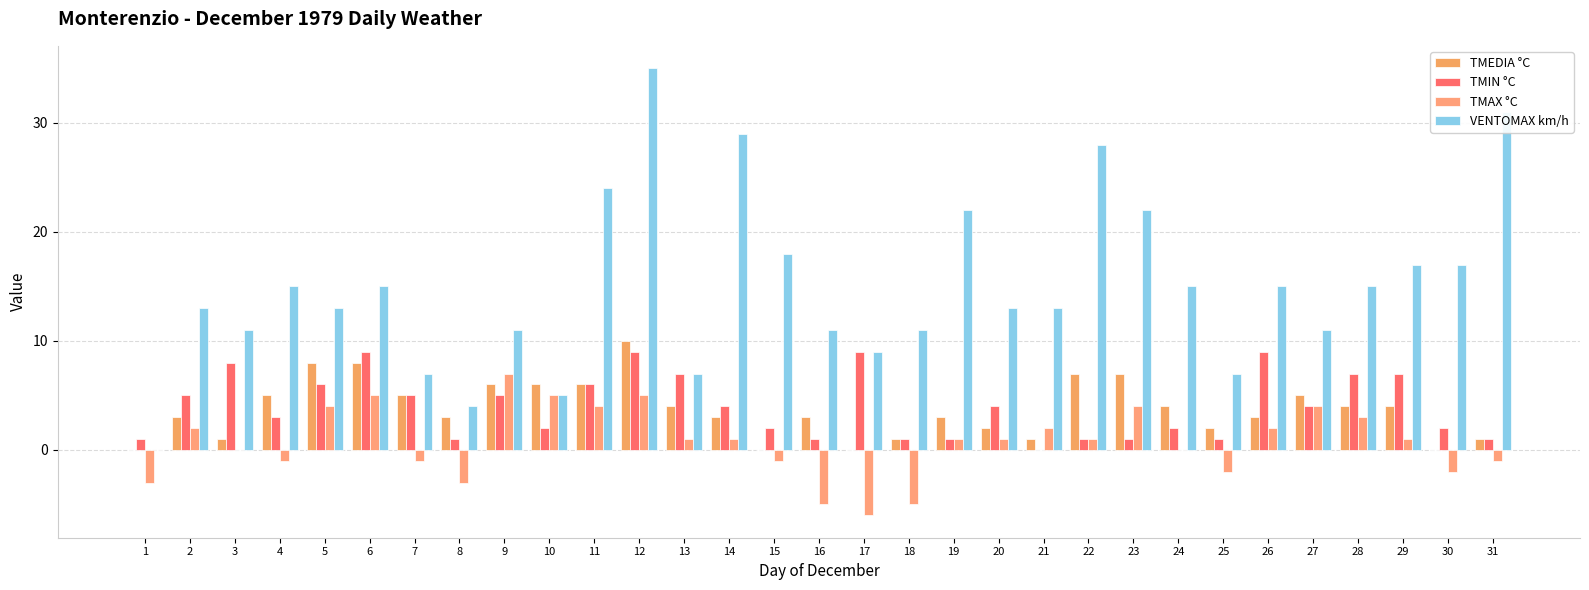

How many positive values does the VENTOMAX km/h series have?

30